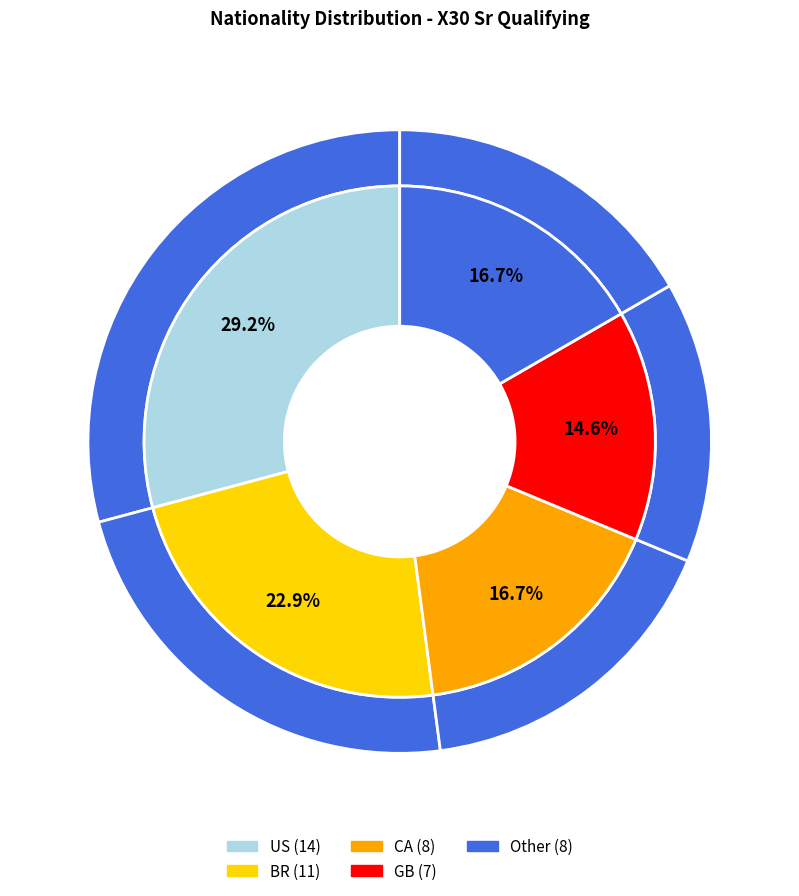

Approximately how many times larger is the value at US compared to CA?

1.8